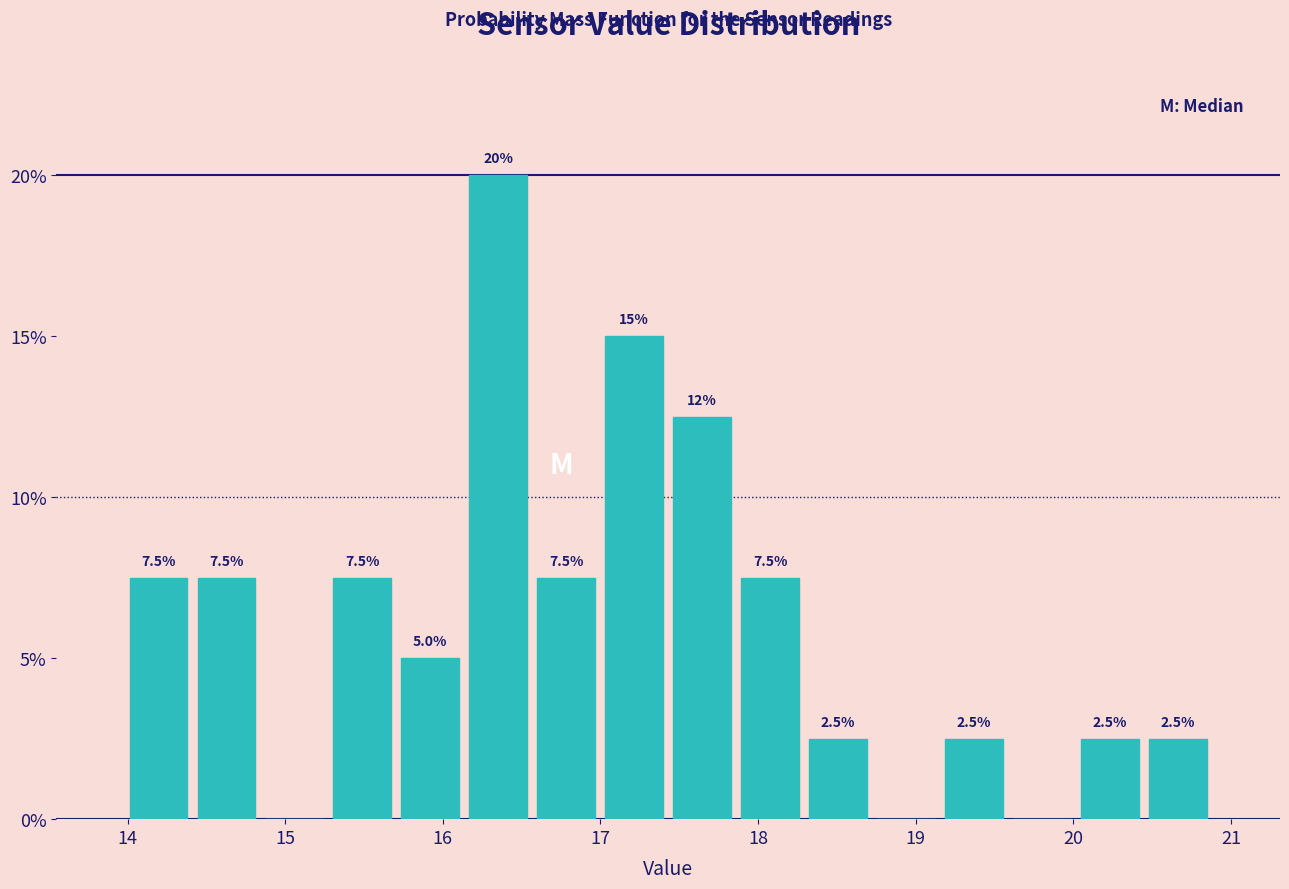

Which range on the x-axis has the tallest bar?

16.1 to 16.6